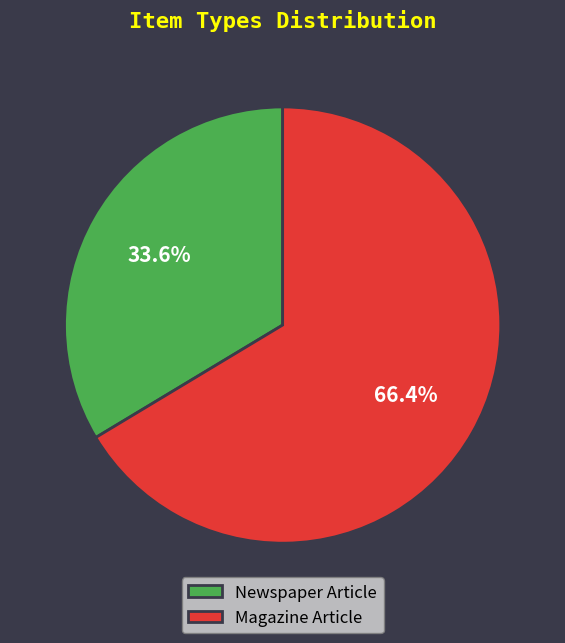

To the nearest percent, what percentage of the pie is Newspaper Article?

34%